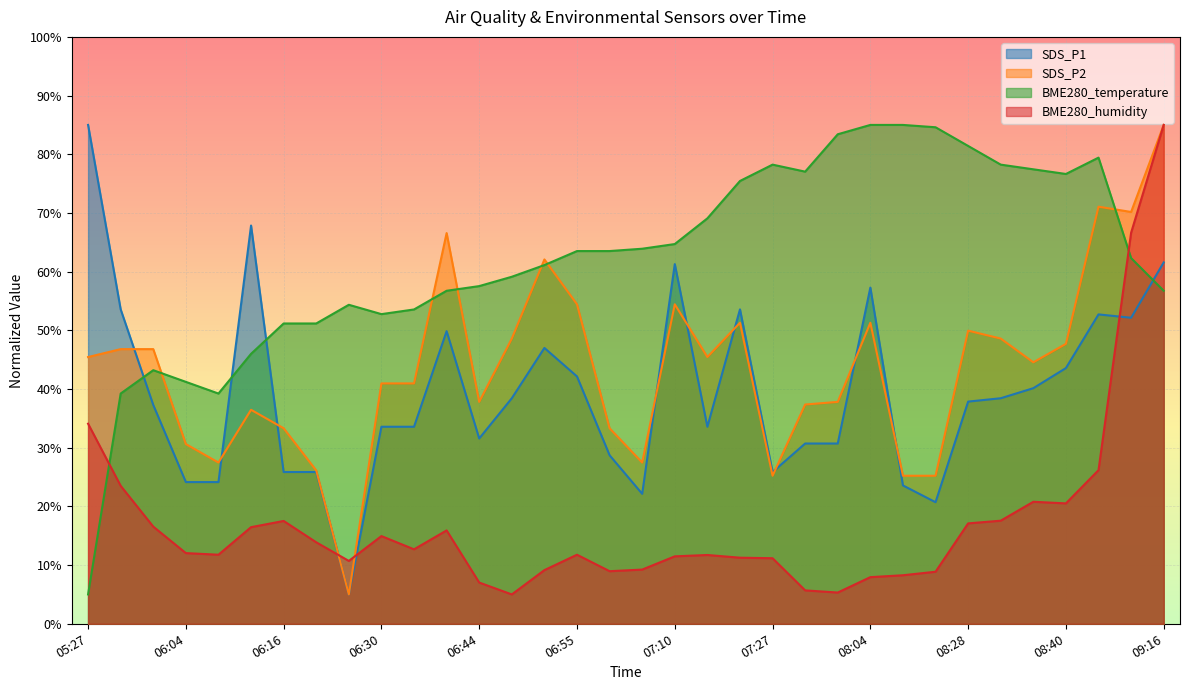

Which label corresponds to the largest value in the chart?

05:27